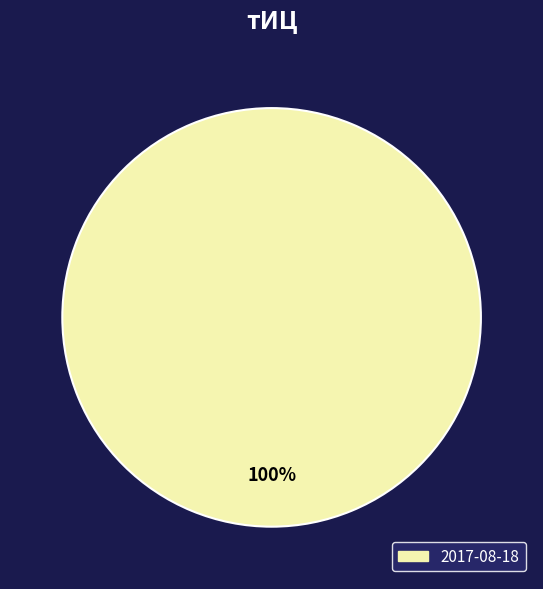

Is there any slice that represents more than half of the pie?

Yes